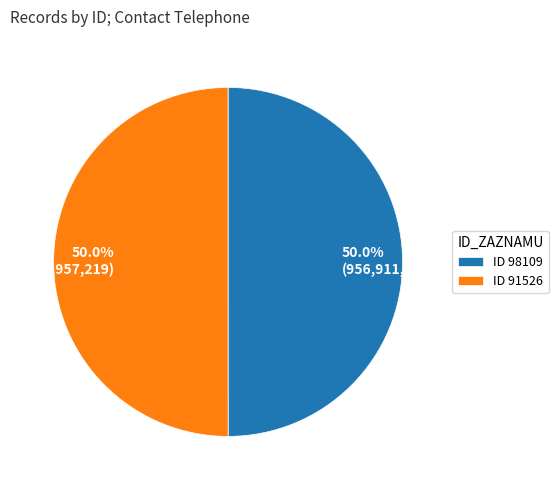

What is the total percentage of 50.0% (956,957,219) and 50.0% (956,911,111)?

100.0%